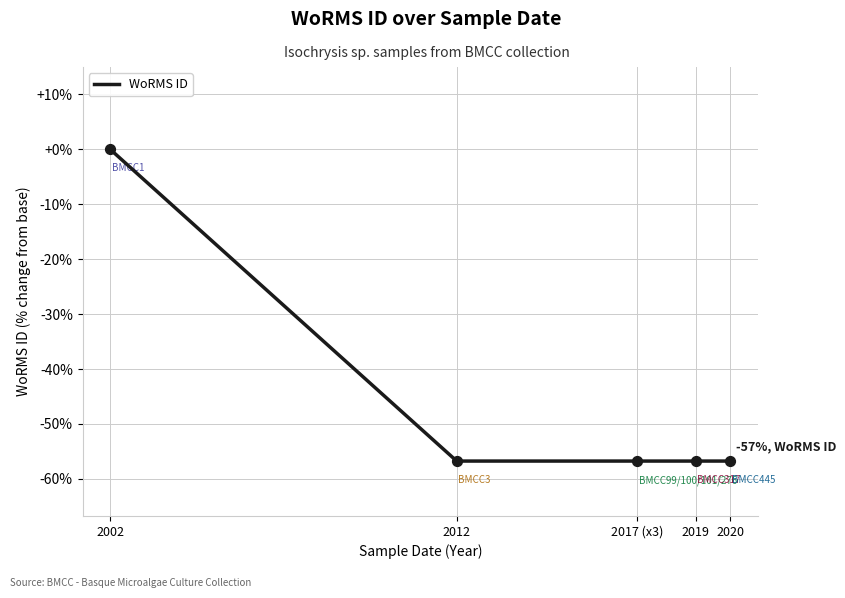

What is the change in value from 2002 to 2017 (x3)?

-56.8